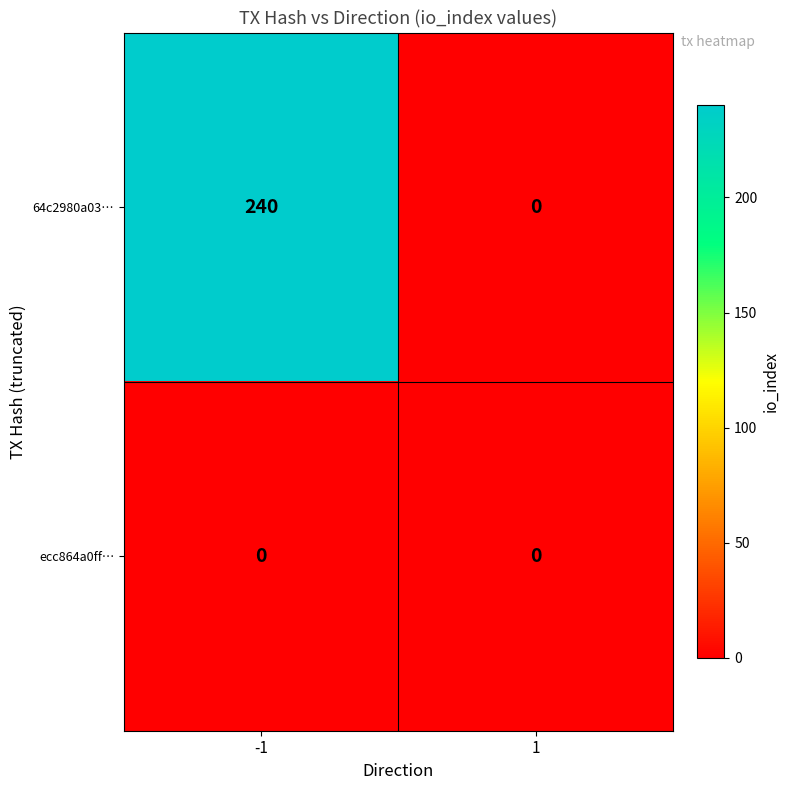

What is the average value of the 64c2980a03… series?

120